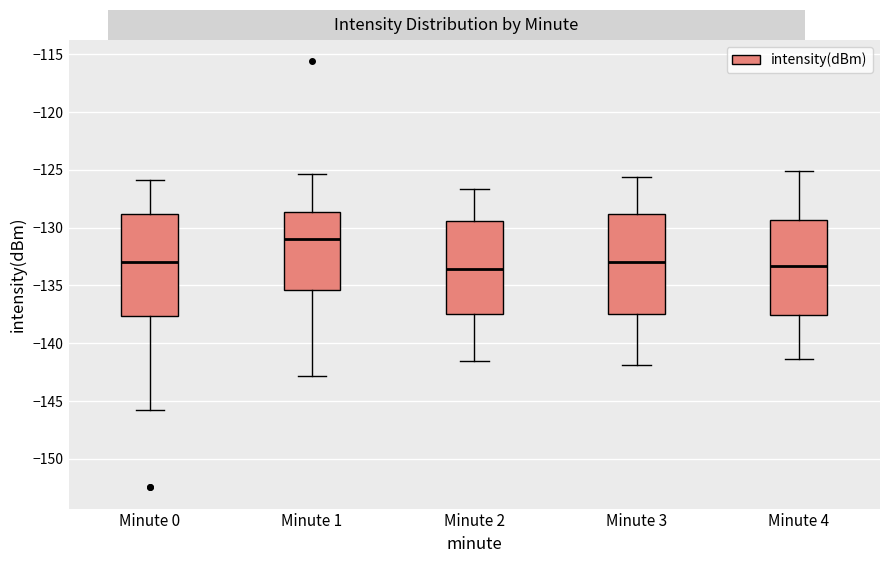

Where does the upper whisker of the box for Minute 0 end on the y-axis? The values are not printed on the chart, so give them approximately, as read against the axis.

-126.0